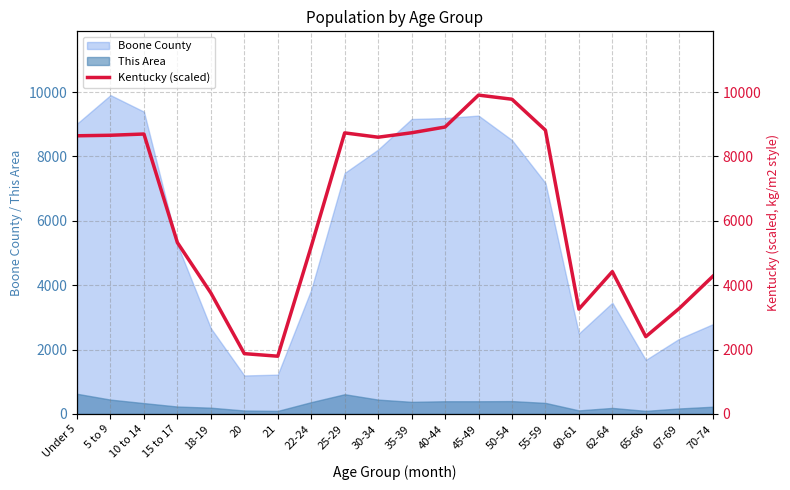

True or false: the data shows 7133.9 at 62-64.

False